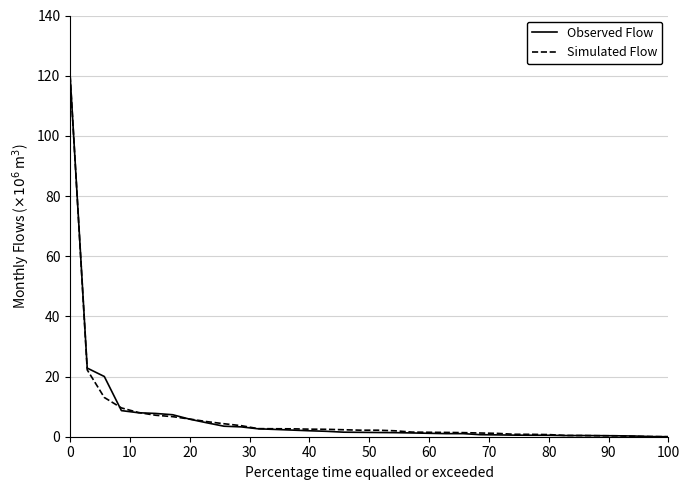

How many distinct data groups are displayed?

2